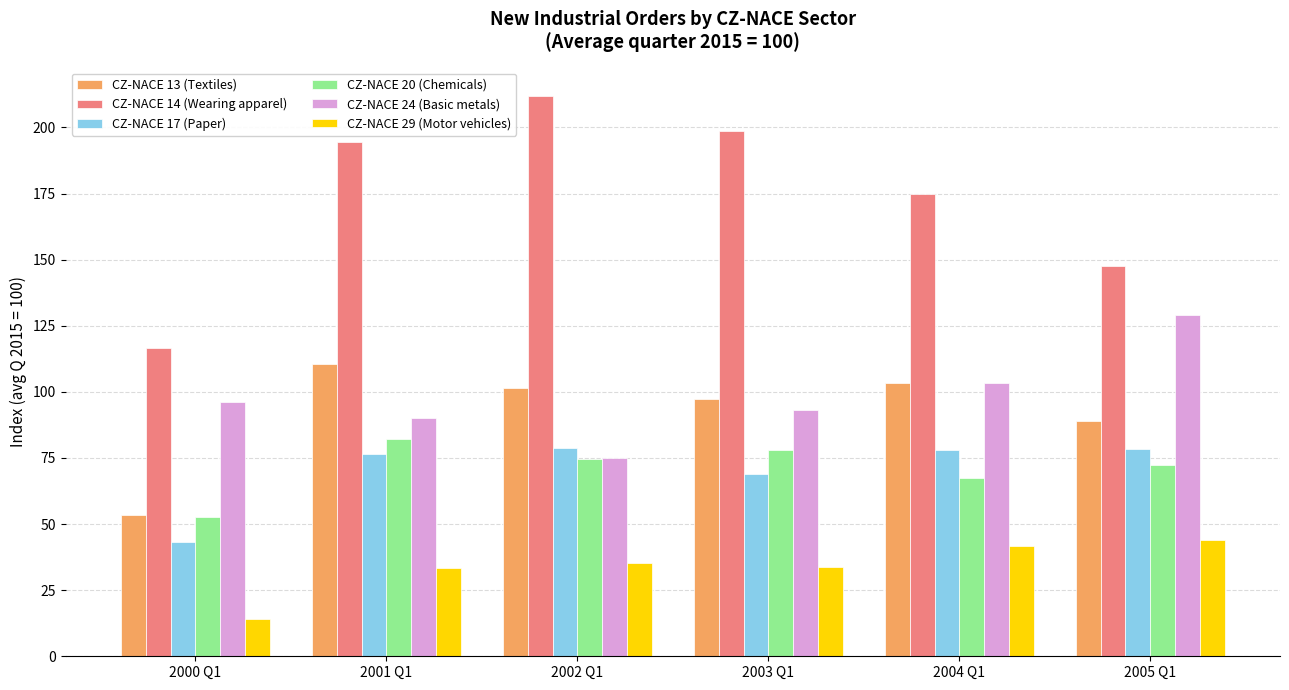

What are all the series names shown in the legend?

CZ-NACE 13 (Textiles), CZ-NACE 14 (Wearing apparel), CZ-NACE 17 (Paper), CZ-NACE 20 (Chemicals), CZ-NACE 24 (Basic metals), CZ-NACE 29 (Motor vehicles)